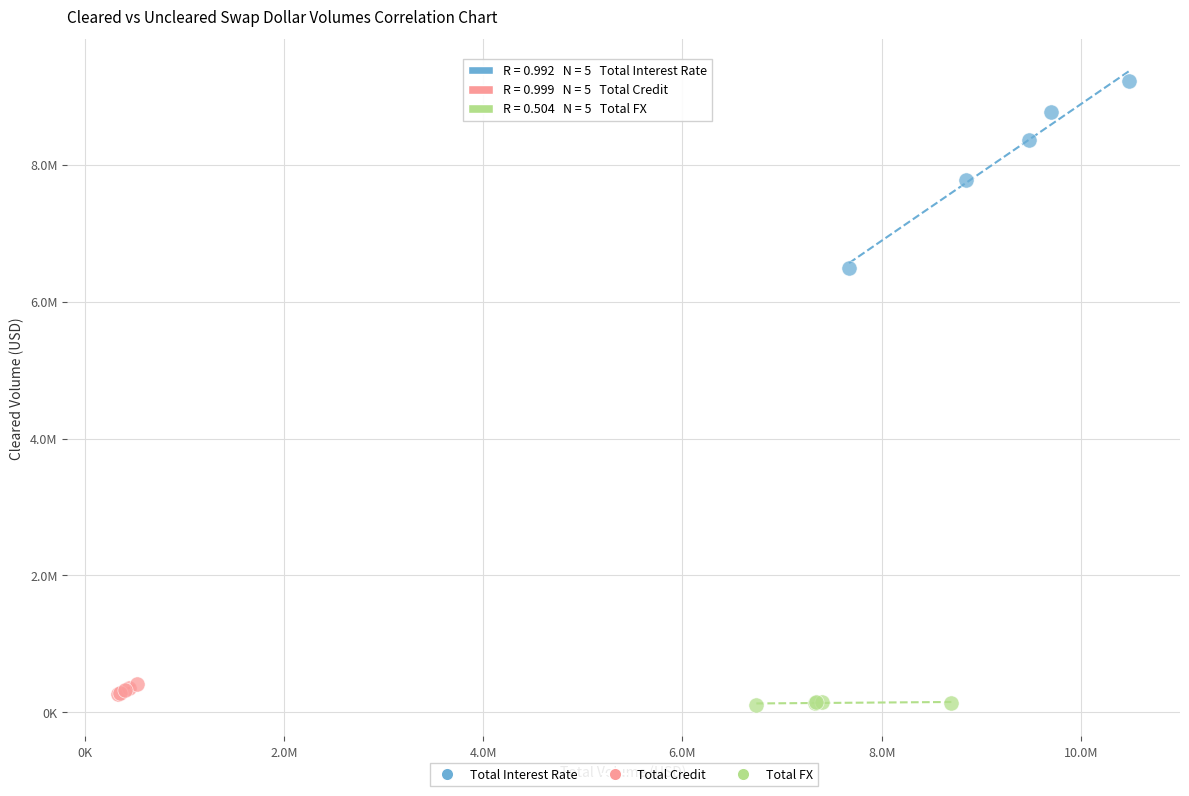

Which series has the widest spread of Y values?

Total Interest Rate